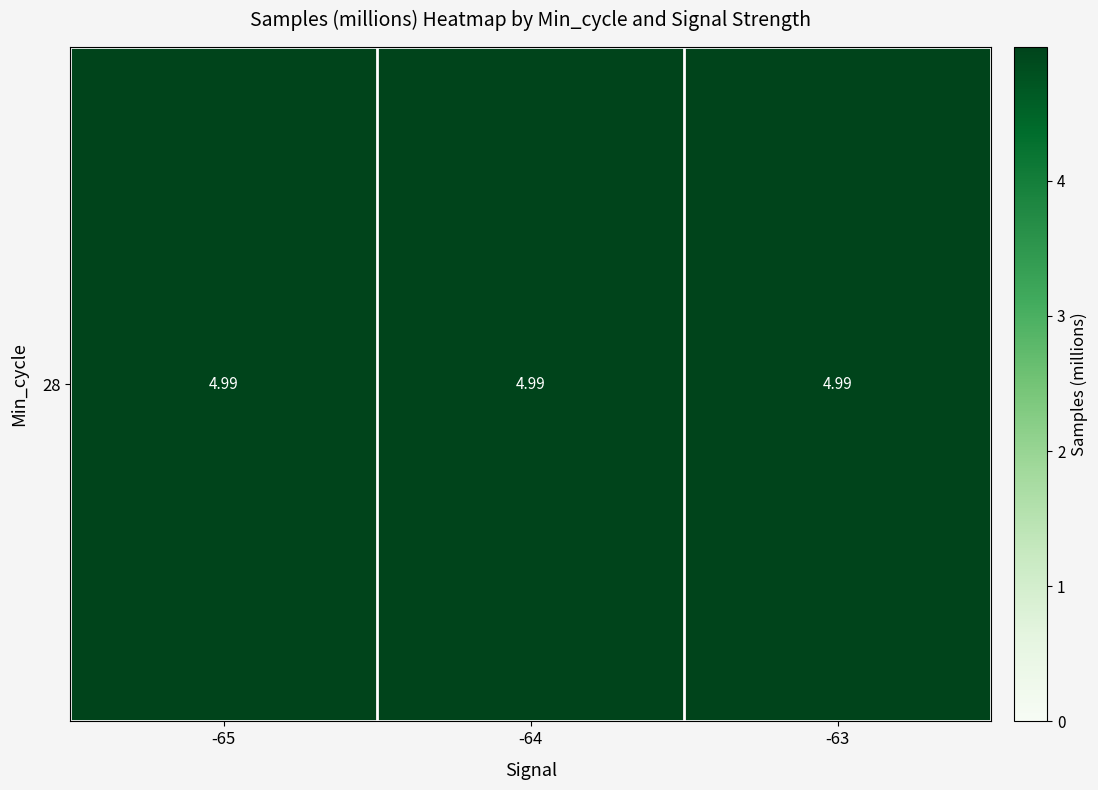

At which label is the value closest to 4?

-65